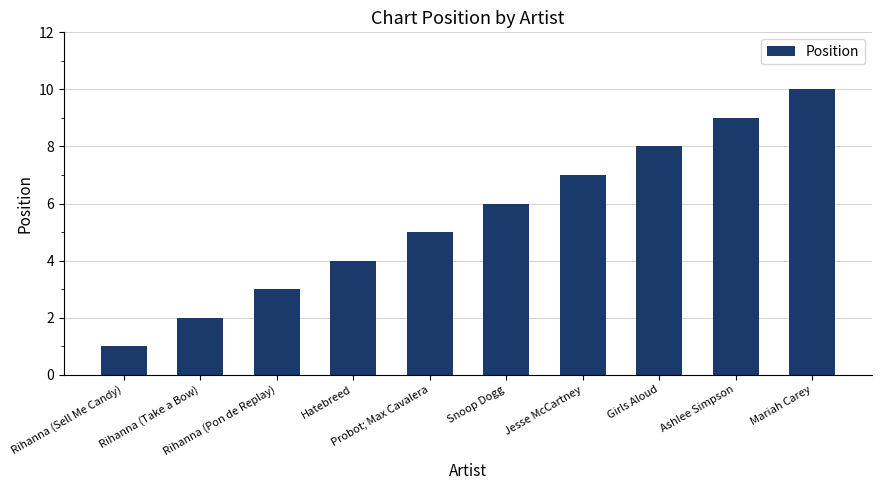

How many distinct data groups are displayed?

1